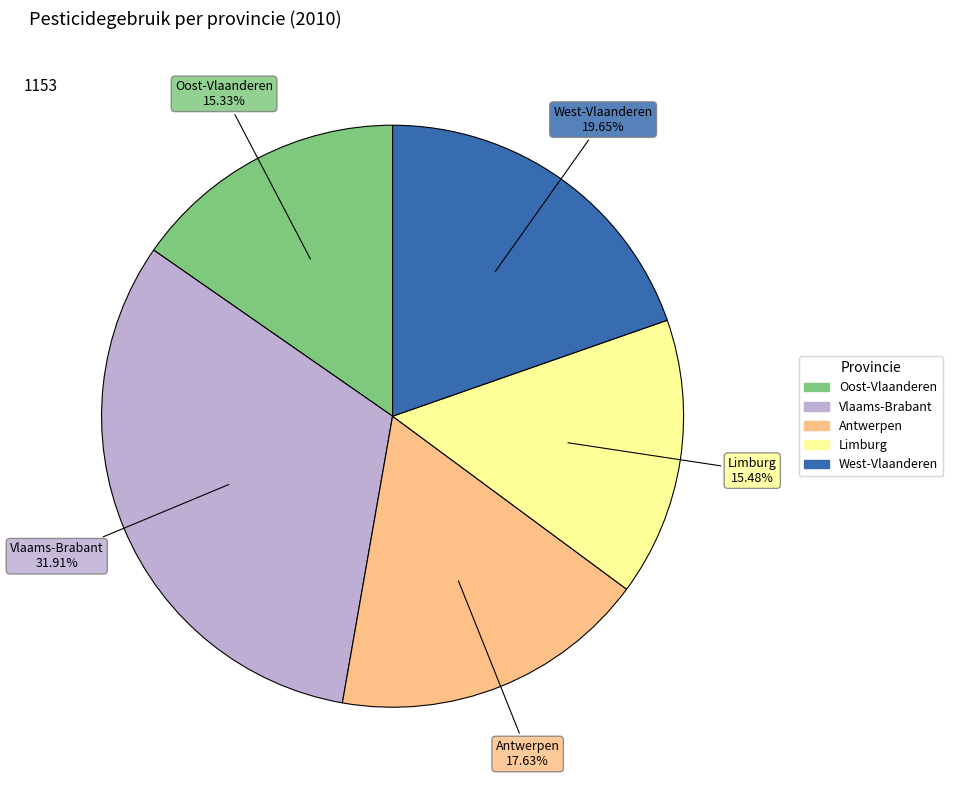

True or false: West-Vlaanderen accounts for 32% of the total.

False